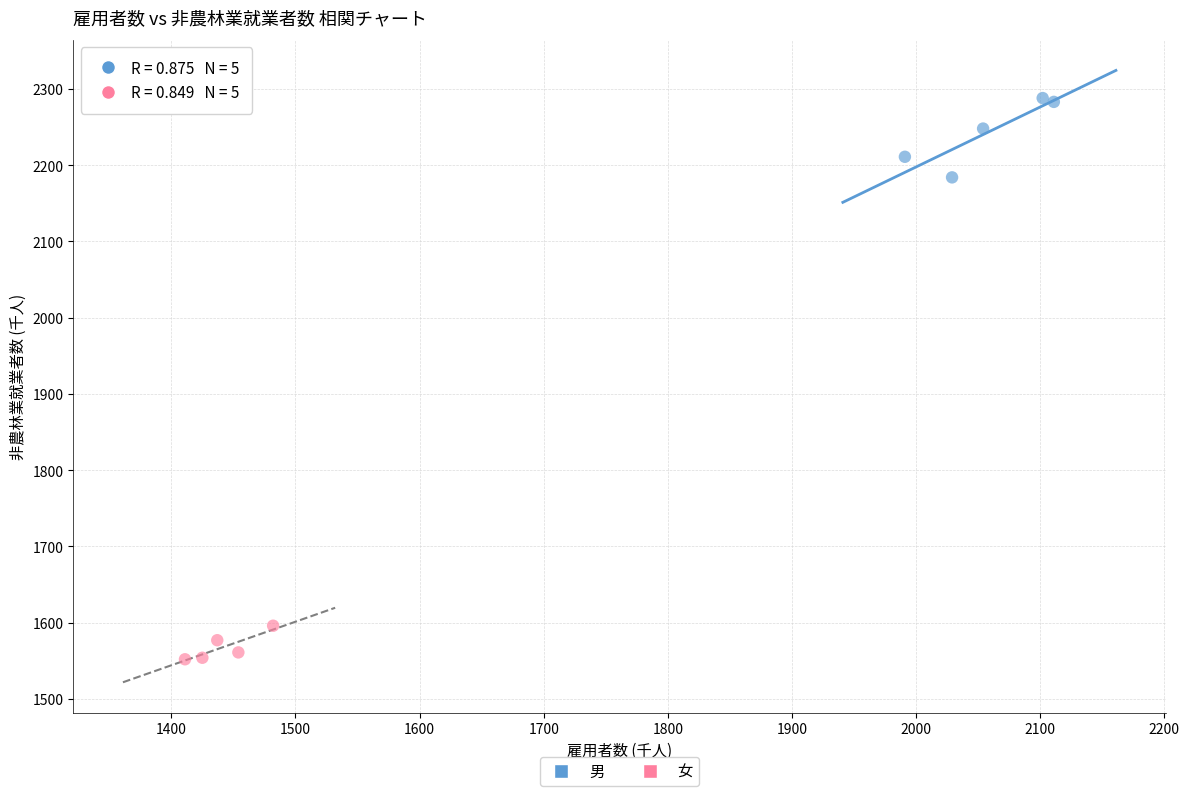

Which series contains the lowest Y value?

女